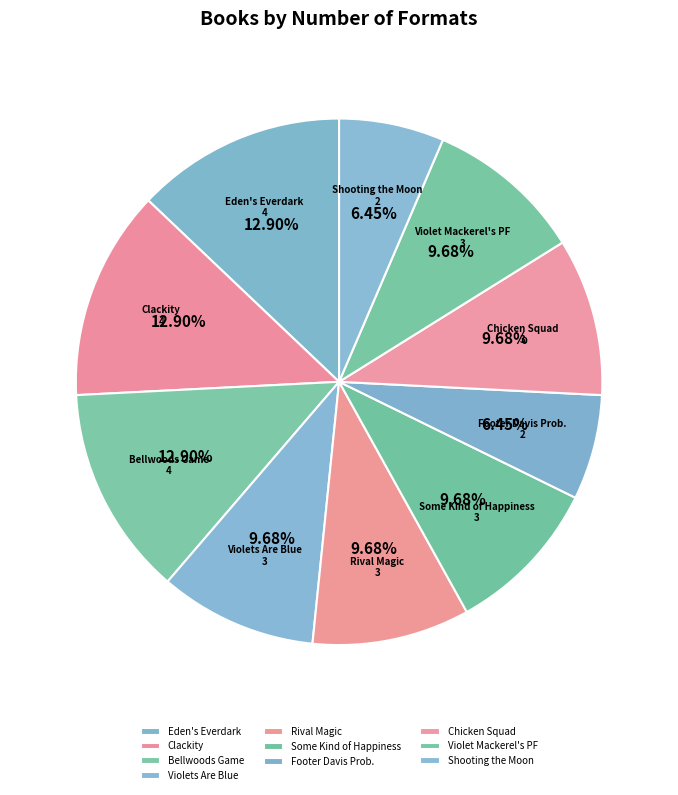

Is it true that Some Kind of Happiness is 10% of the pie?

True